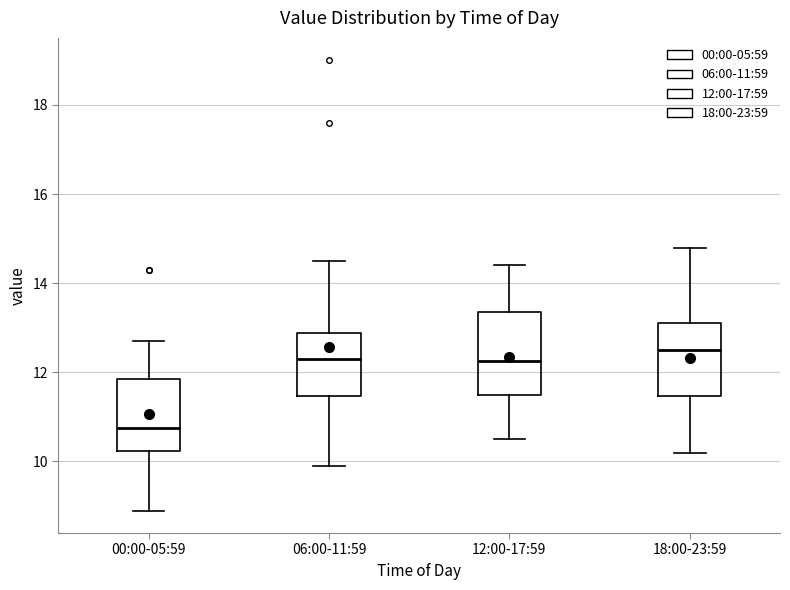

Reading left to right, read every box against the y-axis: the position of its median line, the range the box covers, and the ends of its whiskers. The values are not printed on the chart, so give them approximately, as read against the axis.

00:00-05:59: median 10.8, box 10.2 to 11.8, whiskers 9.0 to 12.8
06:00-11:59: median 12.4, box 11.4 to 12.8, whiskers 10.0 to 14.6
12:00-17:59: median 12.2, box 11.6 to 13.4, whiskers 10.6 to 14.4
18:00-23:59: median 12.6, box 11.4 to 13.2, whiskers 10.2 to 14.8